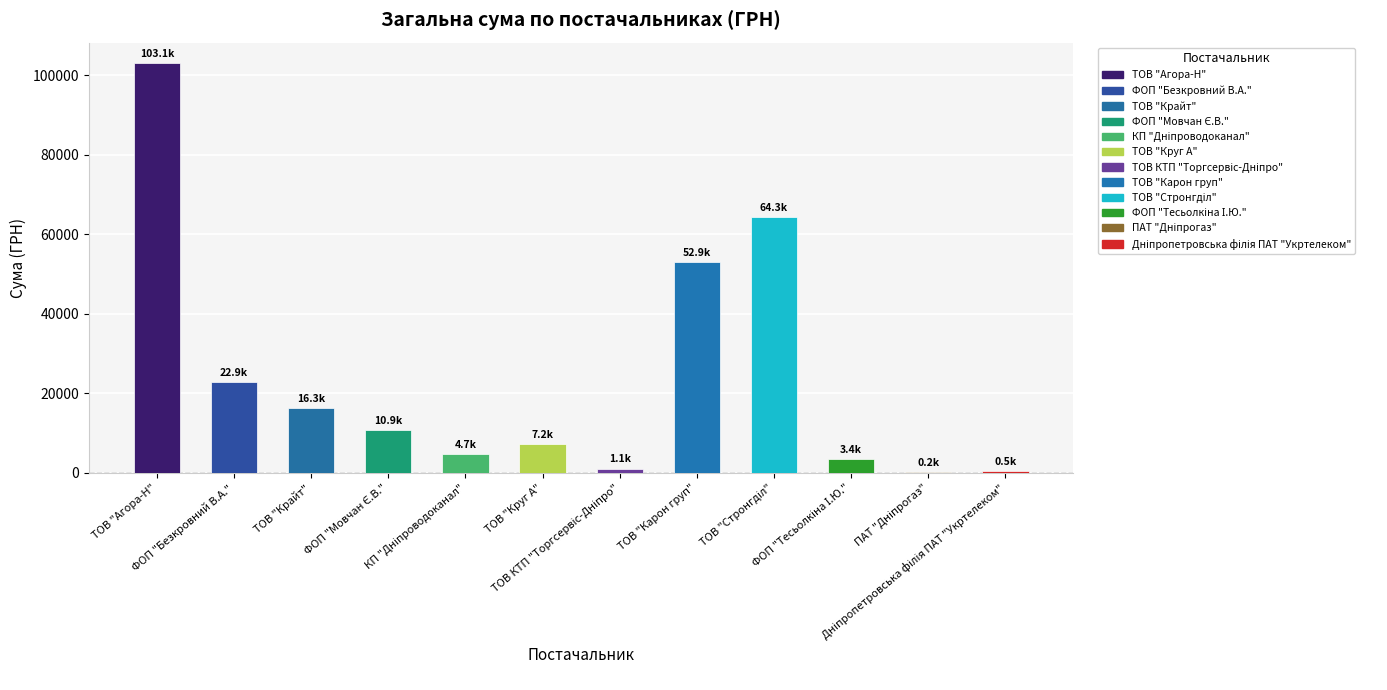

What is the sum of all values?

287332.9